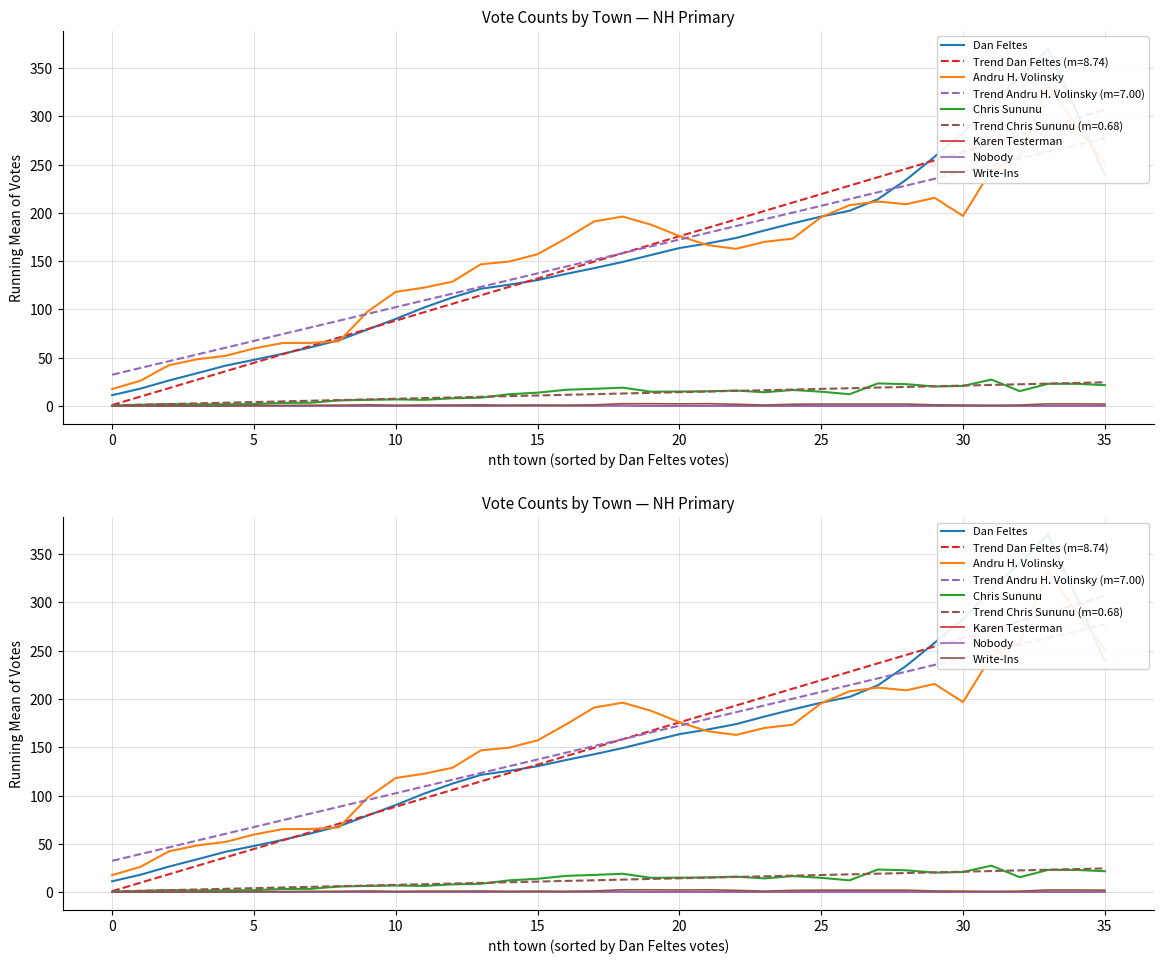

Reading left to right, list all the values displayed in this chart.

Dan Feltes: 11.2	18.0	26.4	34.0	41.8	47.8	54.0	60.8	68.2	79.2	90.2	102.0	112.4	121.4	125.6	130.4	136.8	142.8	149.2	156.4	163.6	168.4	174.0	181.8	189.2	196.2	202.2	214.2	234.4	258.2	283.0	312.8	341.0	370.0	305.4	238.8
Andru H. Volinsky: 17.6	26.2	42.2	48.4	52.0	59.6	65.2	65.4	67.0	97.6	118.2	122.6	128.8	146.8	149.6	157.2	173.6	191.2	196.2	187.8	176.0	166.6	162.8	170.0	173.4	195.6	208.0	211.8	209.0	215.6	196.8	244.4	258.2	332.4	290.0	251.4
Chris Sununu: 0.6	1.2	2.0	1.8	1.8	2.0	3.2	3.4	5.8	6.4	6.8	6.4	8.0	8.6	12.2	13.8	16.8	17.8	19.0	14.8	15.0	15.2	16.0	14.2	16.6	14.8	12.2	23.4	22.6	20.2	20.8	27.4	15.4	23.0	23.0	21.6
Karen Testerman: 0.0	0.0	0.0	0.0	0.2	0.2	0.2	0.2	0.4	0.2	0.2	0.2	0.2	0.0	0.4	0.4	0.4	0.4	0.6	0.2	0.2	0.2	0.2	0.0	0.0	0.0	0.0	0.0	0.0	0.0	0.0	0.0	0.0	0.2	0.2	0.2
Nobody: 0.0	0.0	0.0	0.0	0.0	0.0	0.0	0.0	0.0	0.0	0.0	0.0	0.0	0.0	0.2	0.2	0.2	0.2	0.2	0.0	0.0	0.0	0.0	0.0	0.0	0.0	0.0	0.0	0.0	0.0	0.0	0.0	0.0	0.0	0.0	0.0
Write-Ins: 0.0	0.0	0.0	0.0	0.0	0.6	0.6	0.8	0.8	1.2	0.8	1.0	1.0	1.2	0.8	1.0	0.8	1.2	2.4	2.4	2.2	2.4	1.8	1.0	1.8	2.0	2.0	2.0	2.0	1.2	1.0	0.8	1.0	2.2	2.2	2.0